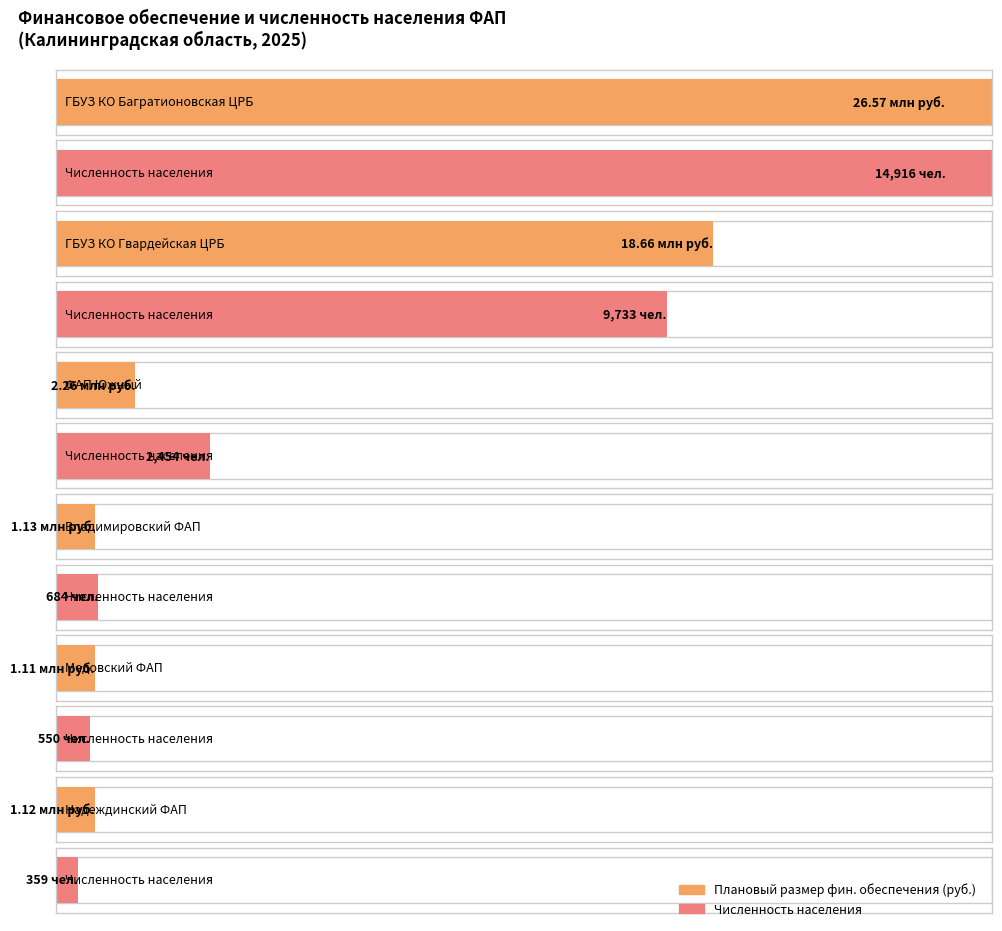

Which series has the largest range (max minus min)?

Плановый размер финансового обеспечения (год)